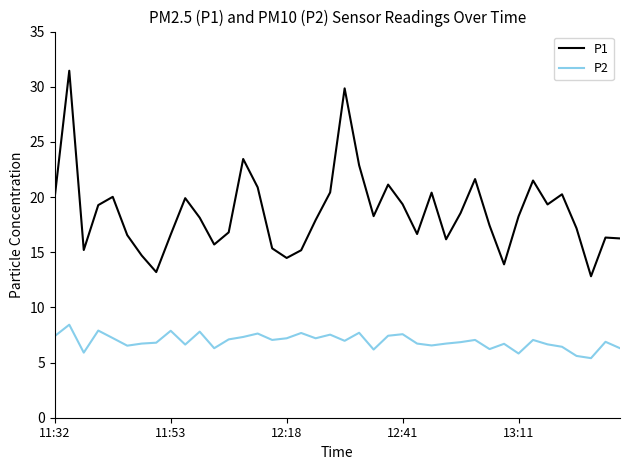

What is the lowest value of the P2 series?

5.4